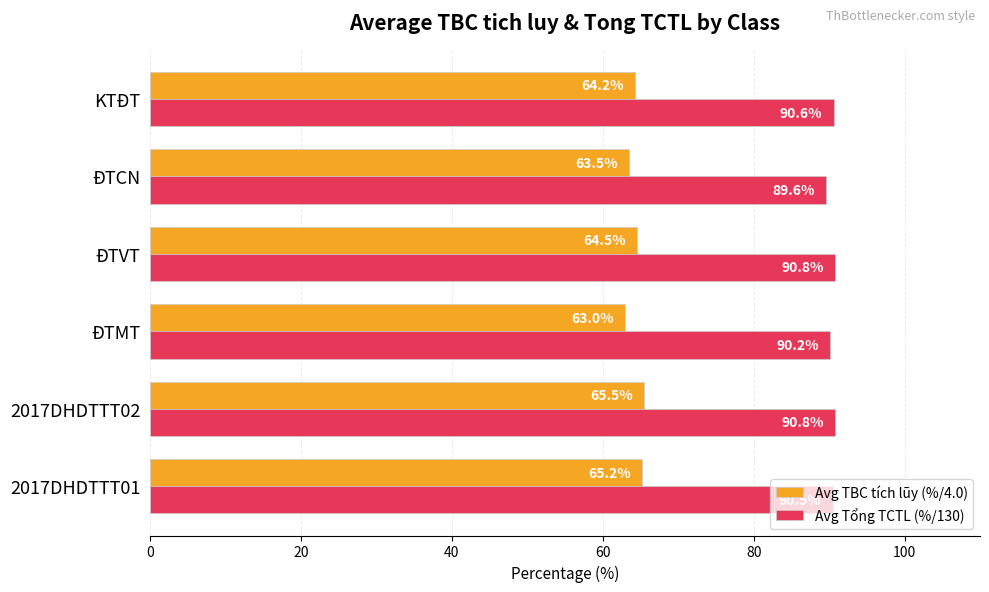

Is the value of Avg Tổng TCTL (%/130) at 2017DHDTTT01 greater than the value of Avg TBC tích lũy (%/4.0) at ĐTVT?

Yes